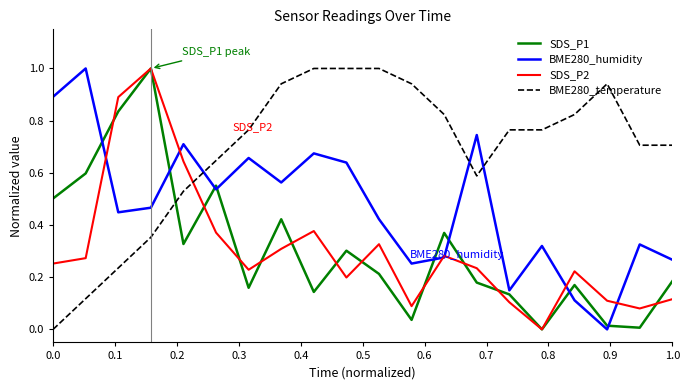

True or false: BME280_humidity and BME280_temperature cross at least once.

True